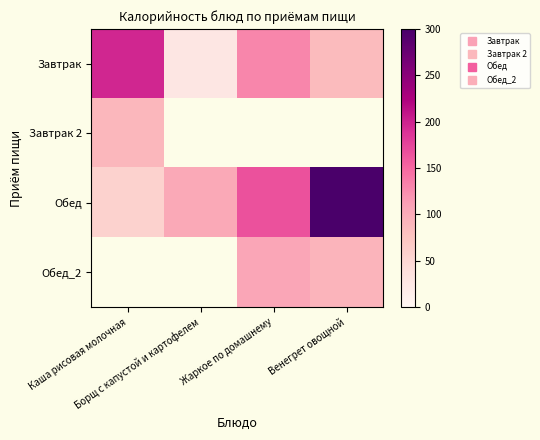

What is the highest value of the Завтрак series?

197.0